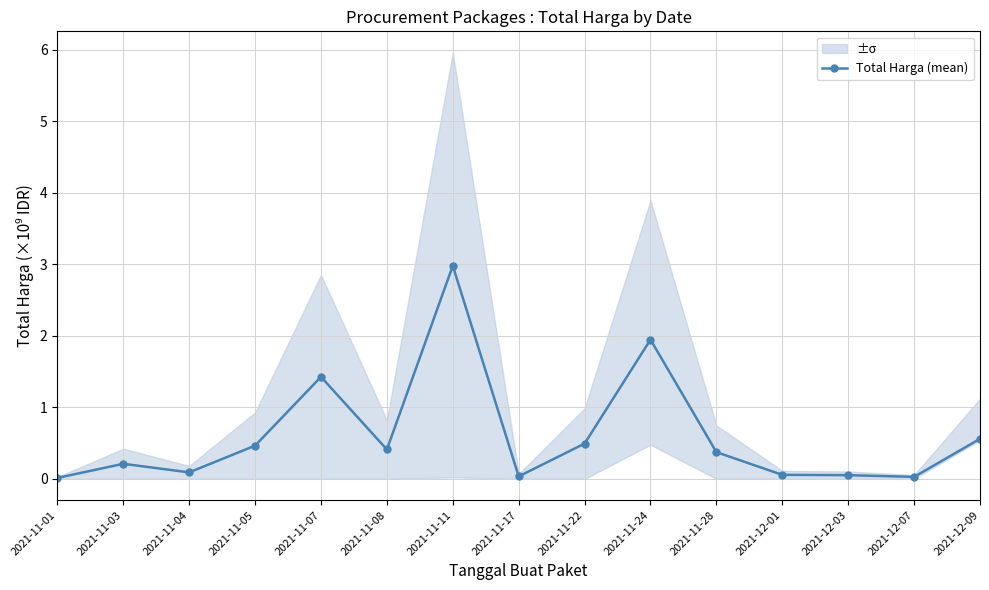

Is it true that the value at 2021-11-17 is 0.0?

False